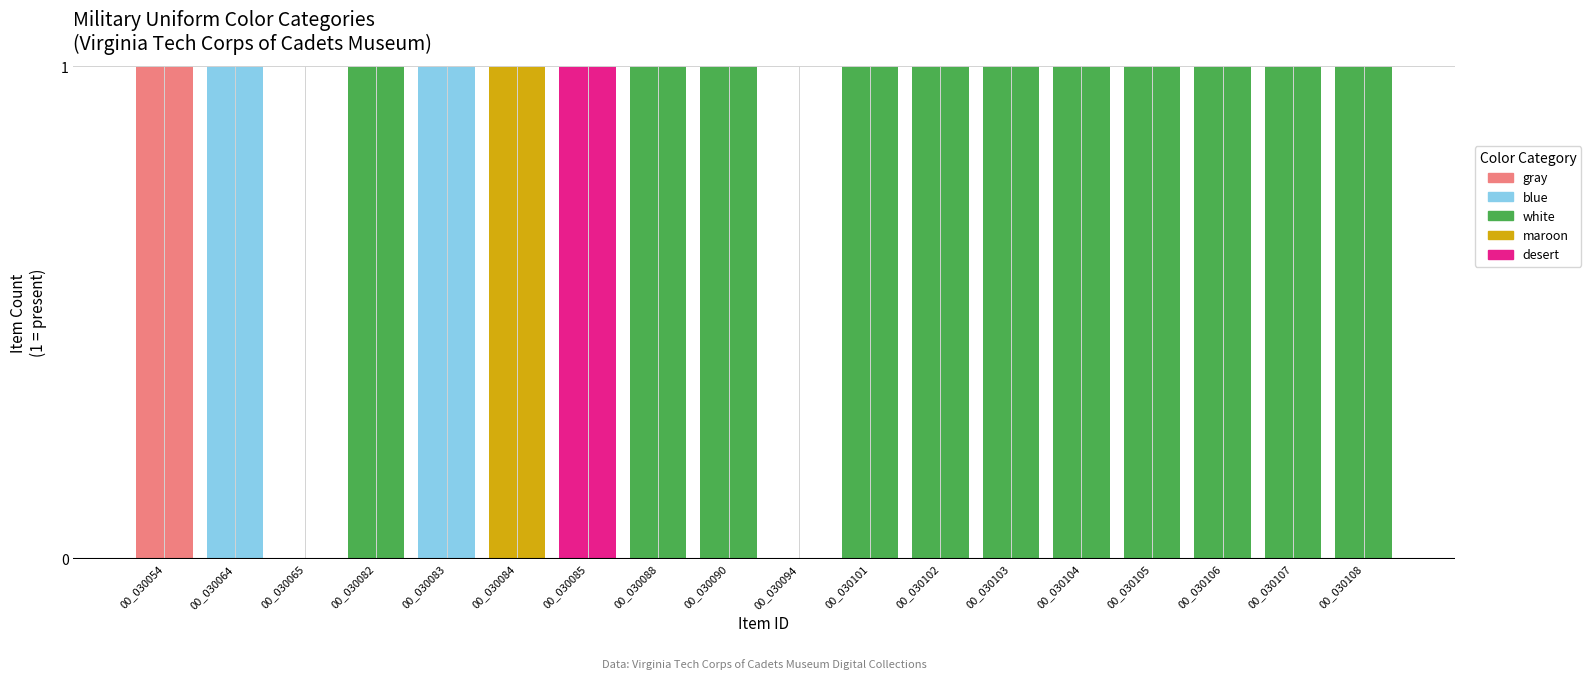

At which label does gray reach its peak?

00_030054